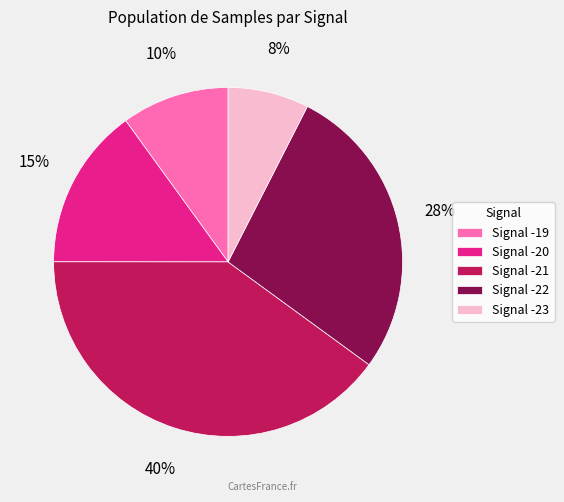

Which category has the biggest portion of the pie?

Signal -21